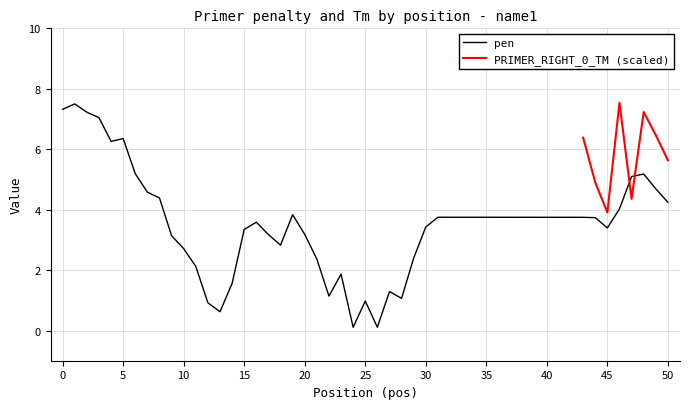

What is the difference between the maximum and second lowest values?

7.4